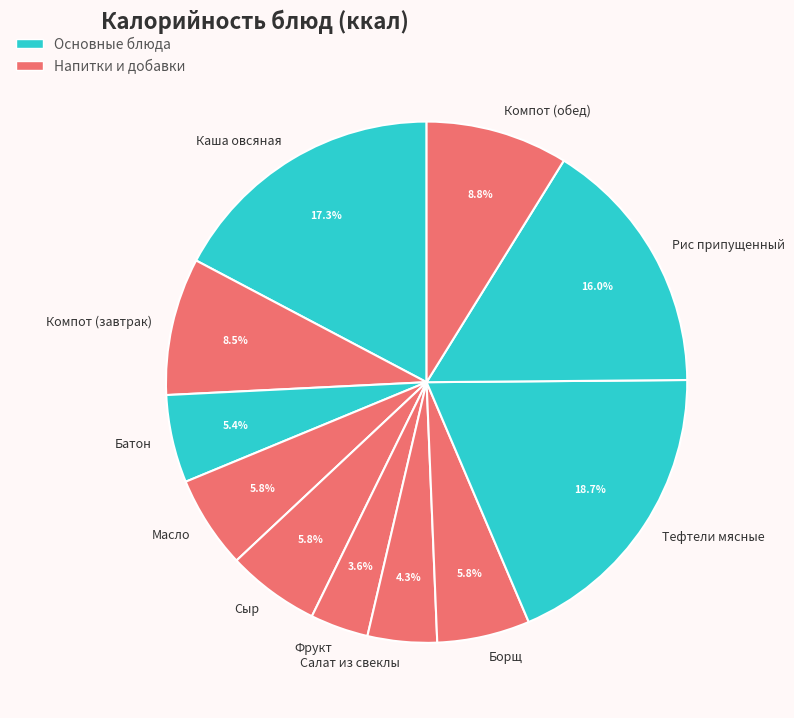

Is it true that Каша овсяная is 8% of the pie?

False